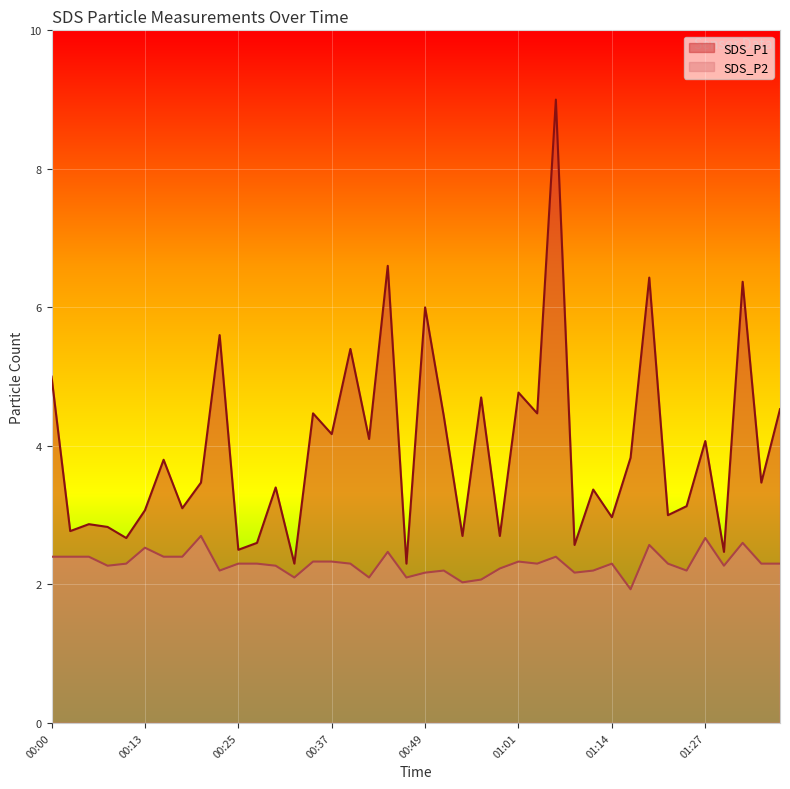

Rank the series by their maximum value, from highest to lowest.

SDS_P1, SDS_P2